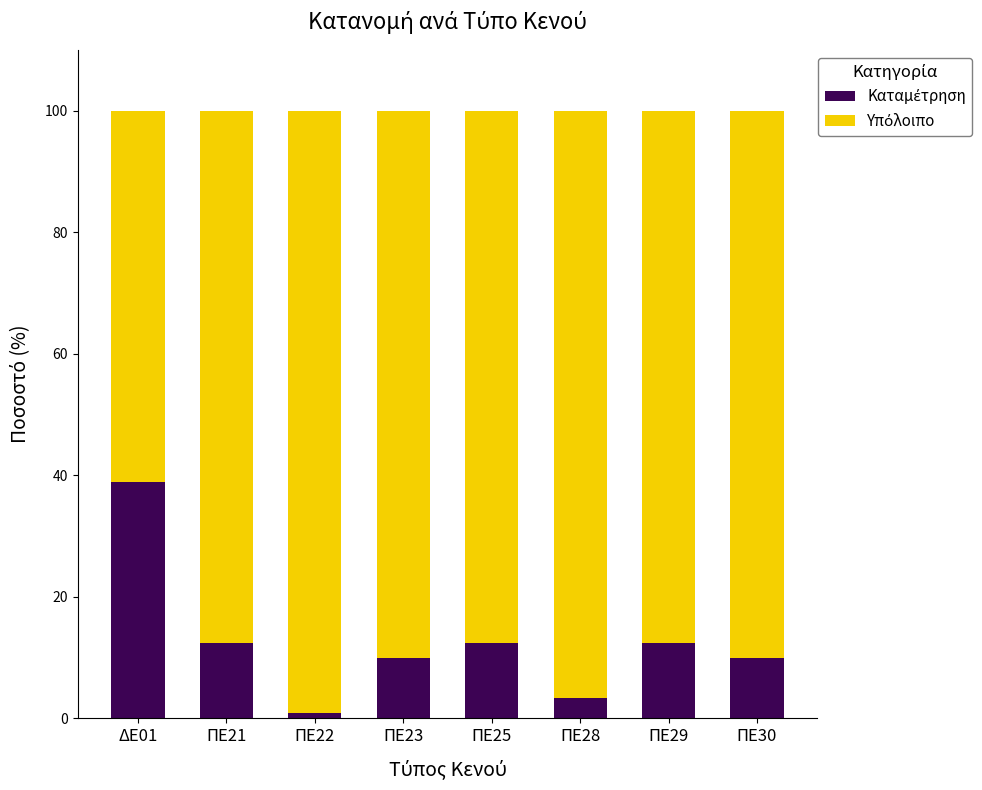

What is the difference between the maximum and minimum values in the Καταμέτρηση series?

38.0